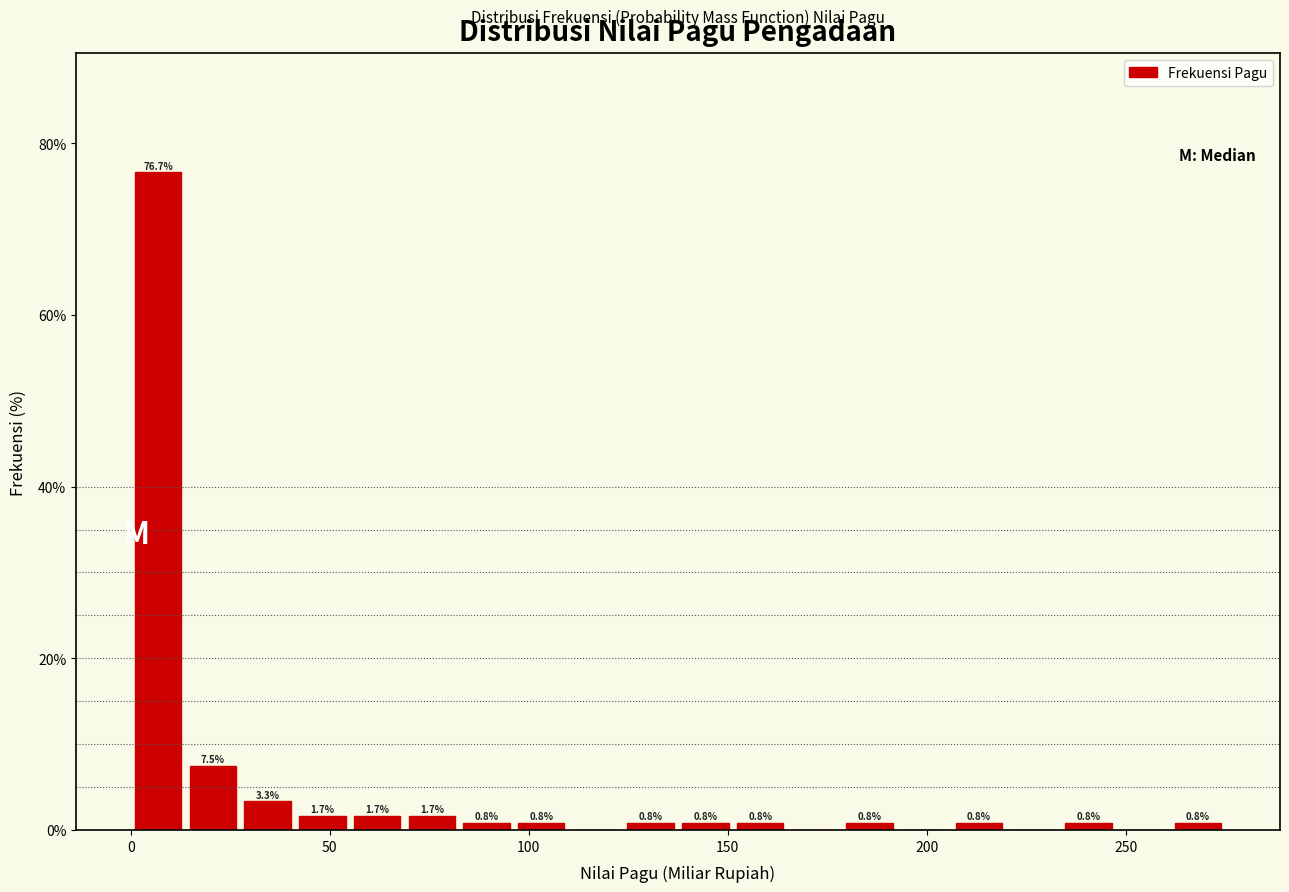

Around what value on the x-axis is the tallest bar? Give the approximate position of its centre, as read against the axis.

5